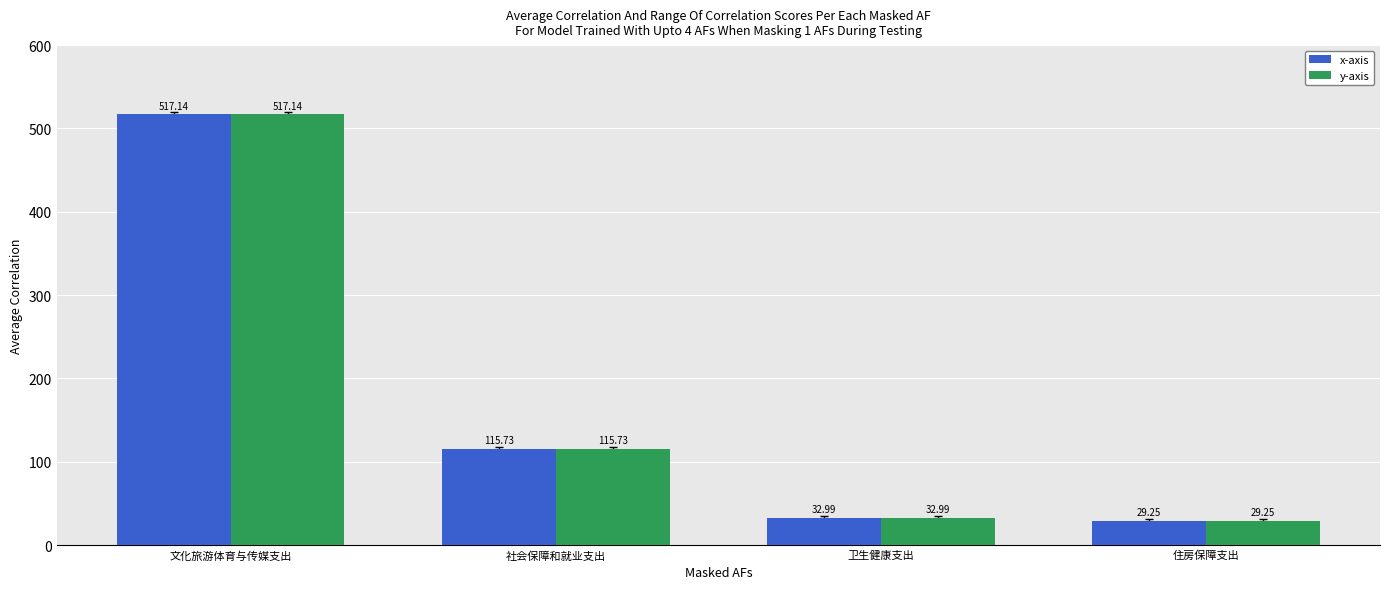

At how many categories does at least one series exceed 52?

2